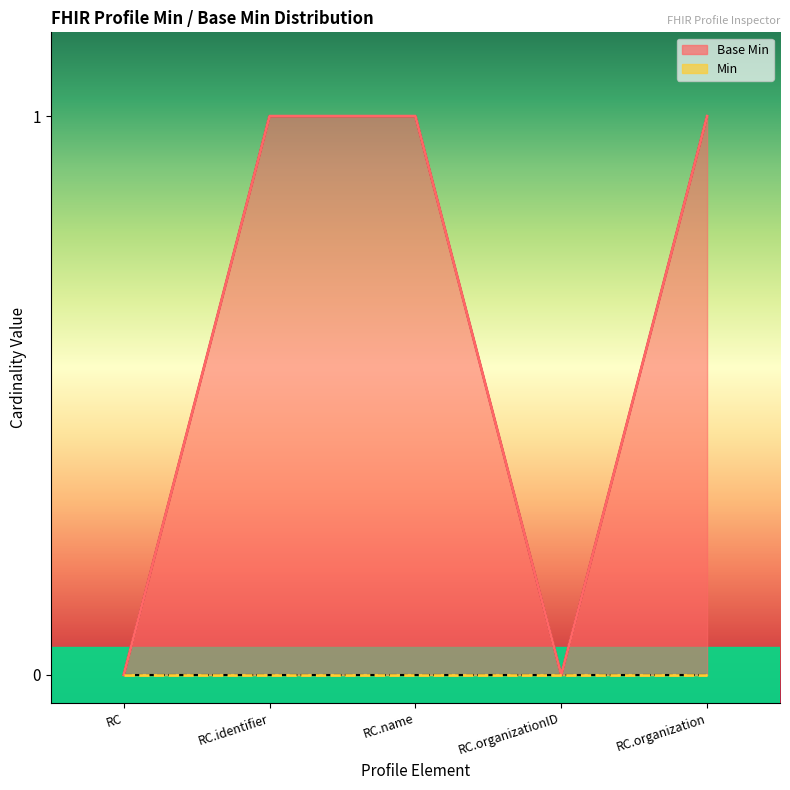

How many lines are shown in the chart?

2